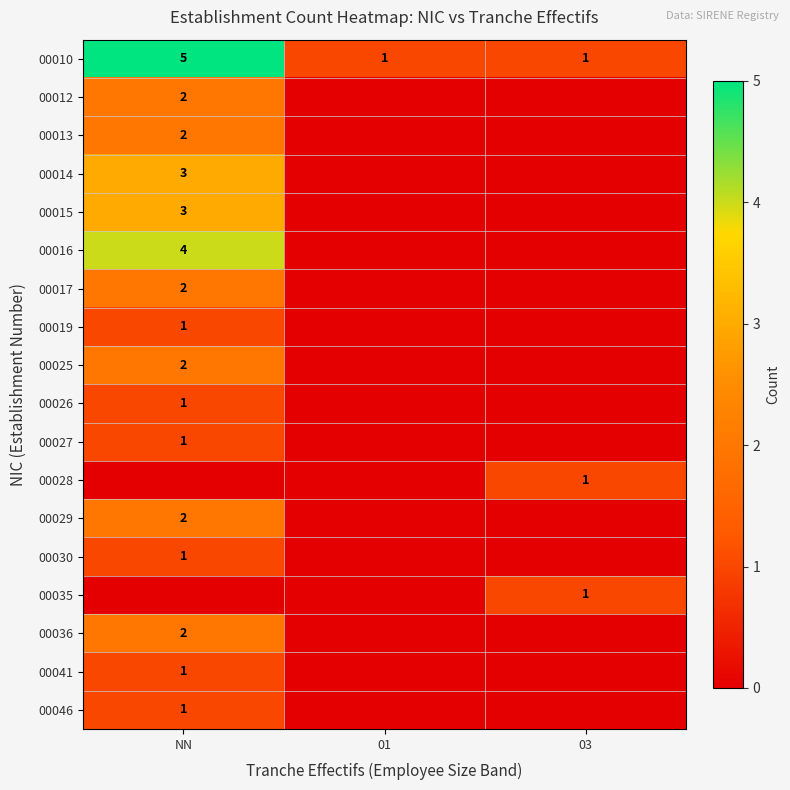

Is it true that 00041 equals 1 at NN?

True